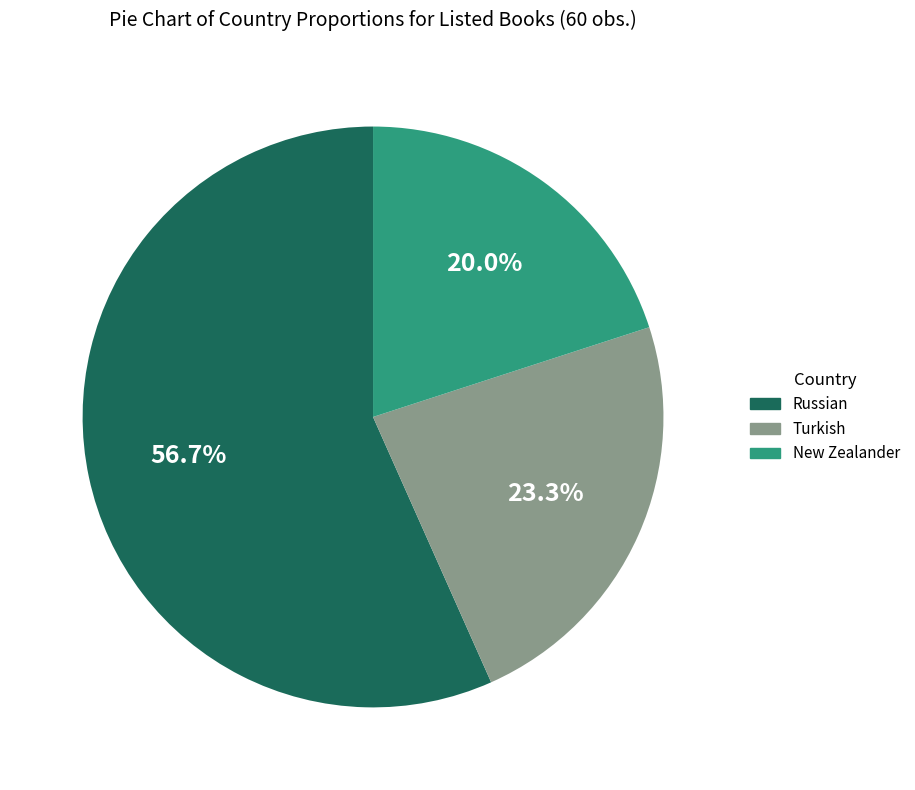

True or false: Russian accounts for 57% of the total.

True